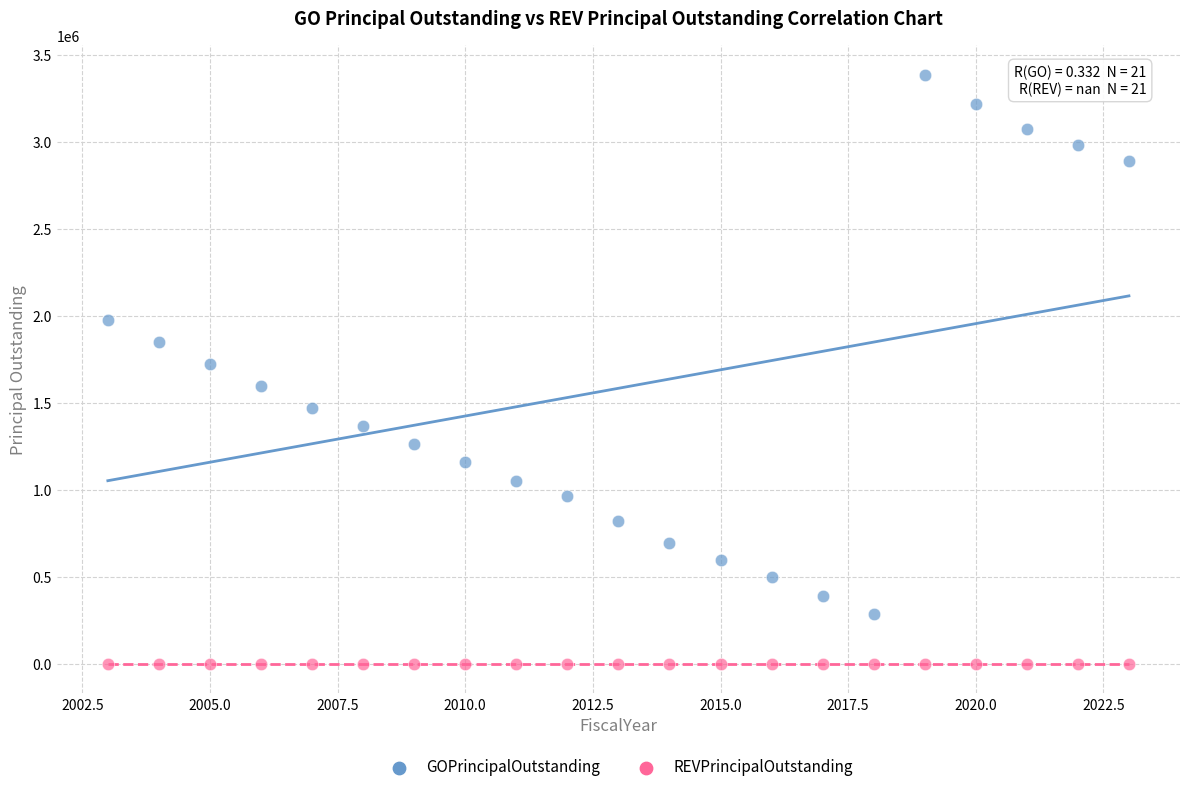

Which series contains the lowest Y value?

REVPrincipalOutstanding